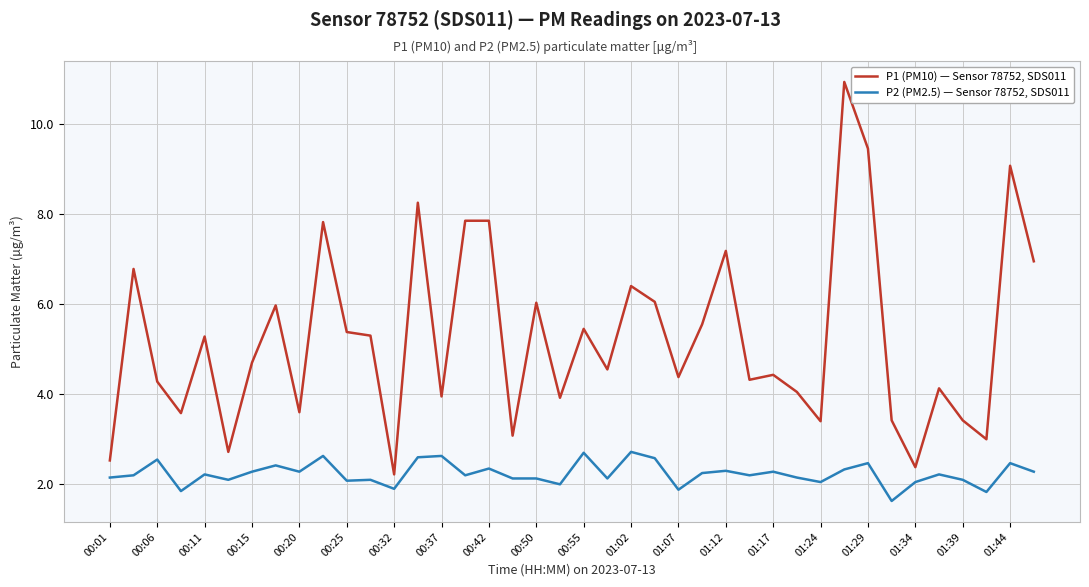

What is the lowest value of the P2 (PM2.5) — Sensor 78752, SDS011 series?

1.6